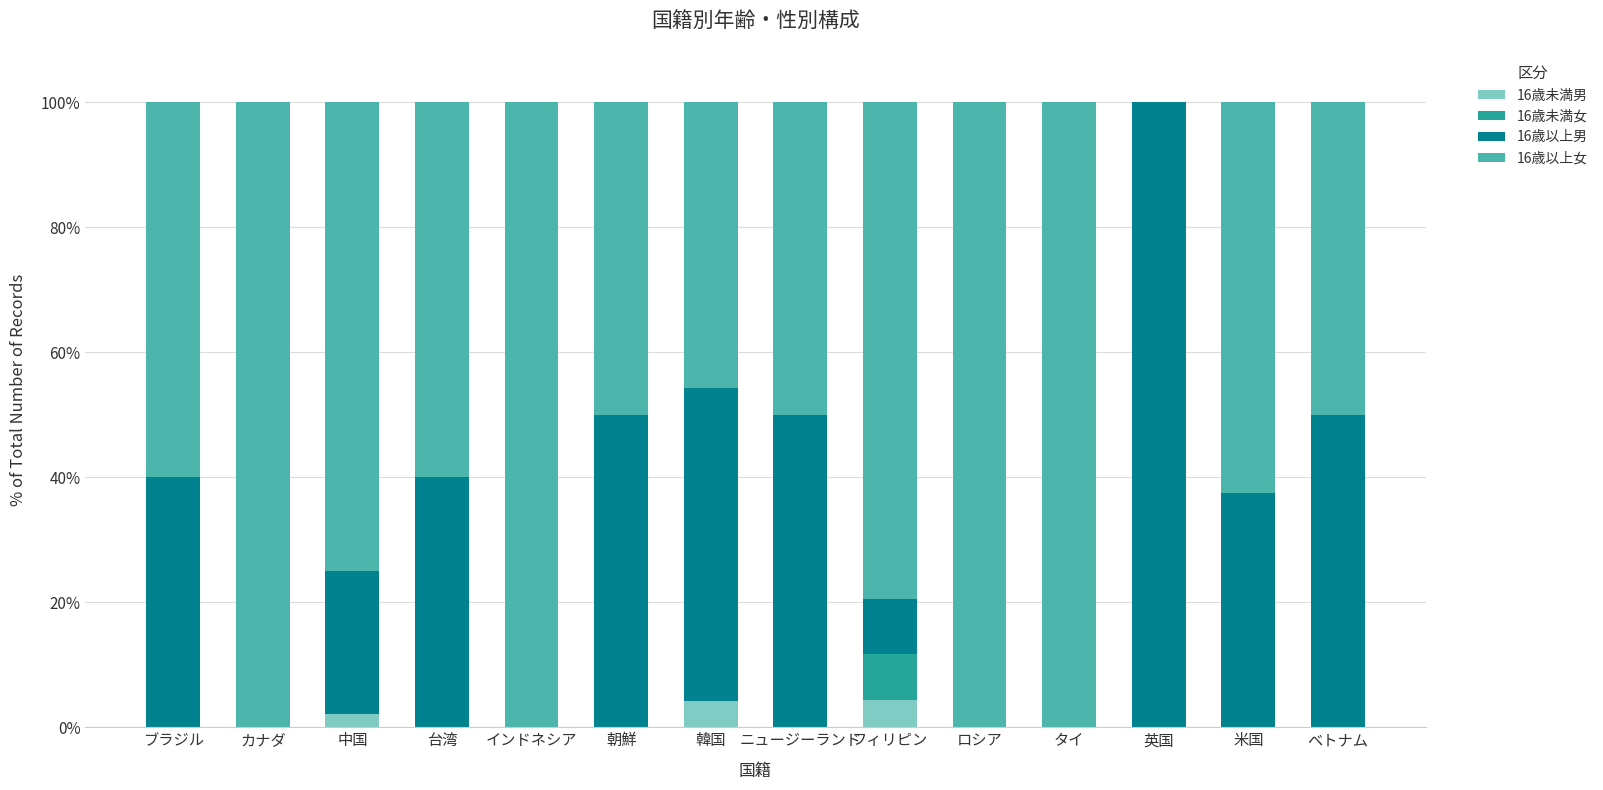

True or false: 16歳未満男 has a value of 0.0 at インドネシア.

True